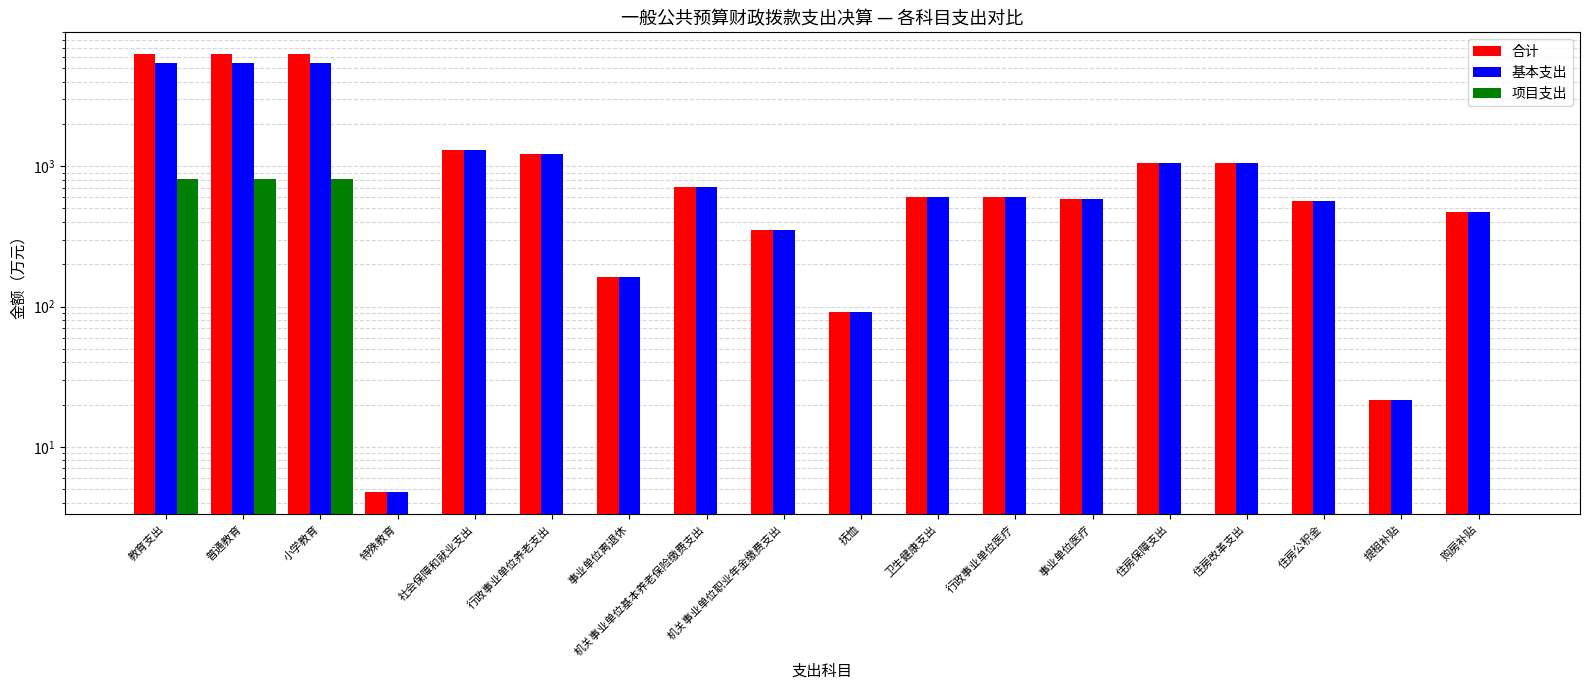

What is the sum of all 合计 values?

27680.2